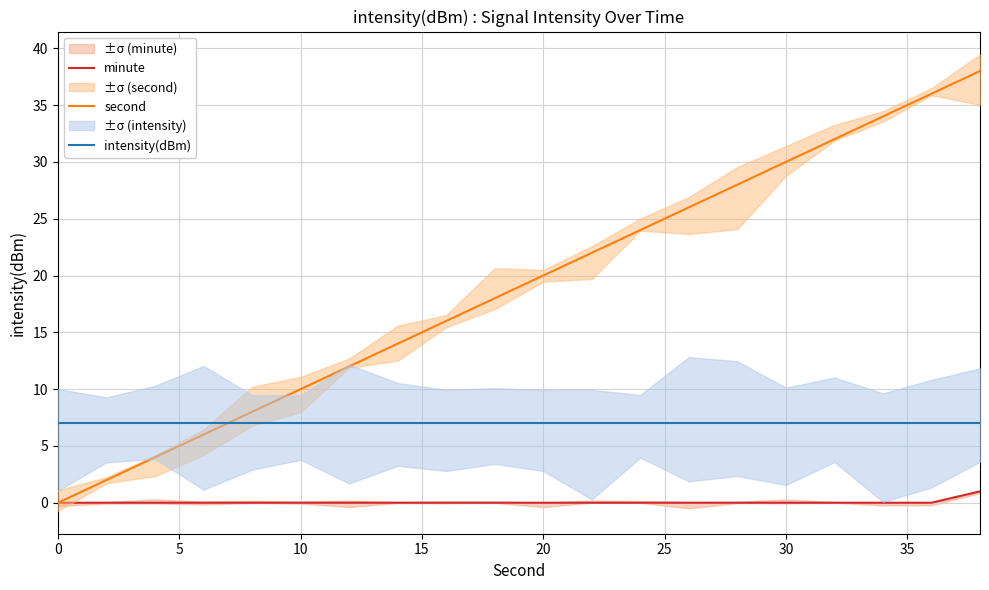

How many data points does each series have?

20